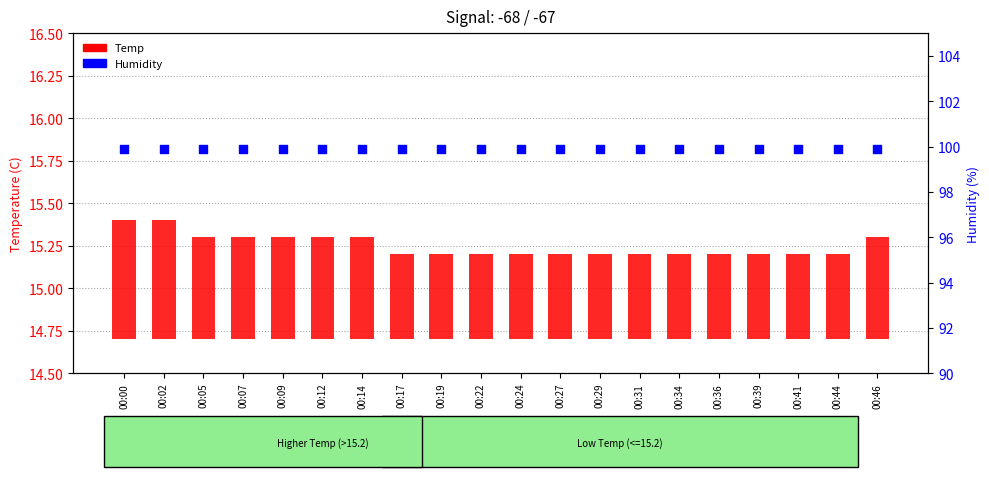

At which category is the sum across all series the highest?

00:00